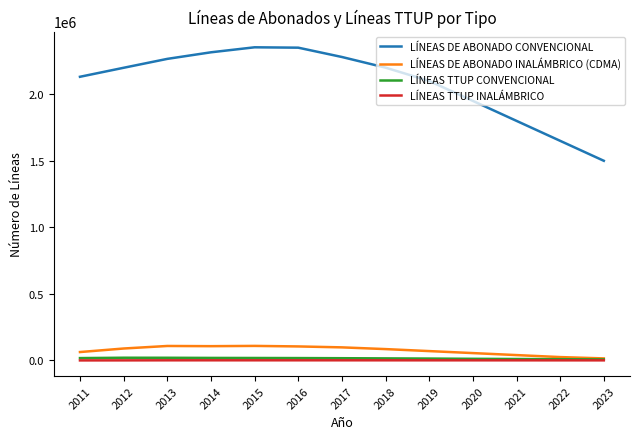

Which series has the largest total across all categories?

LÍNEAS DE ABONADO CONVENCIONAL